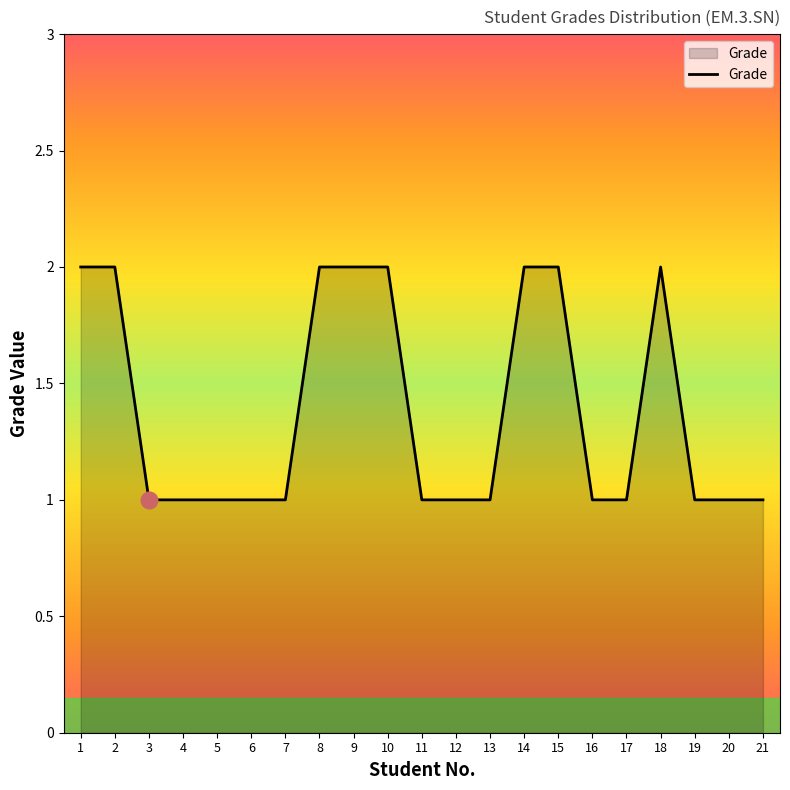

Approximately how many times larger is the value at 16 compared to 21?

1.0